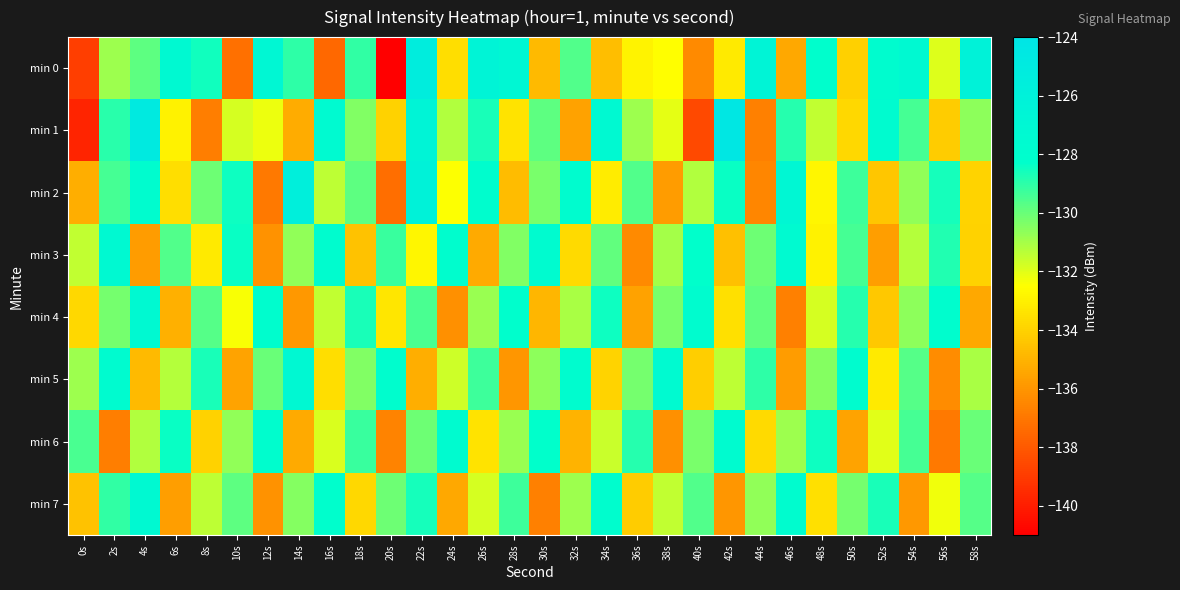

Which series has the widest spread of values?

min 0